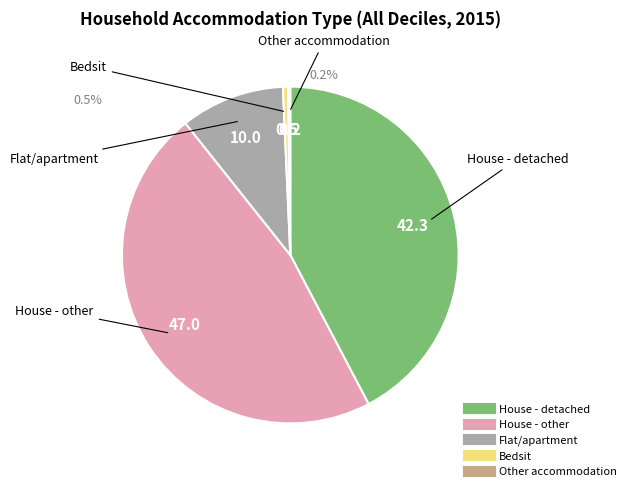

Count the number of slices in the pie.

5